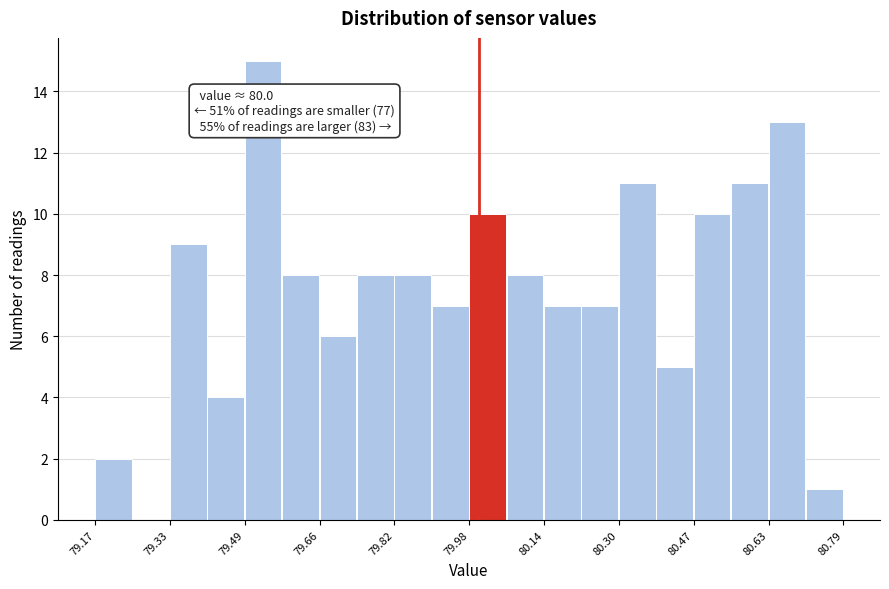

Which range on the x-axis has the tallest bar?

79.50 to 79.58